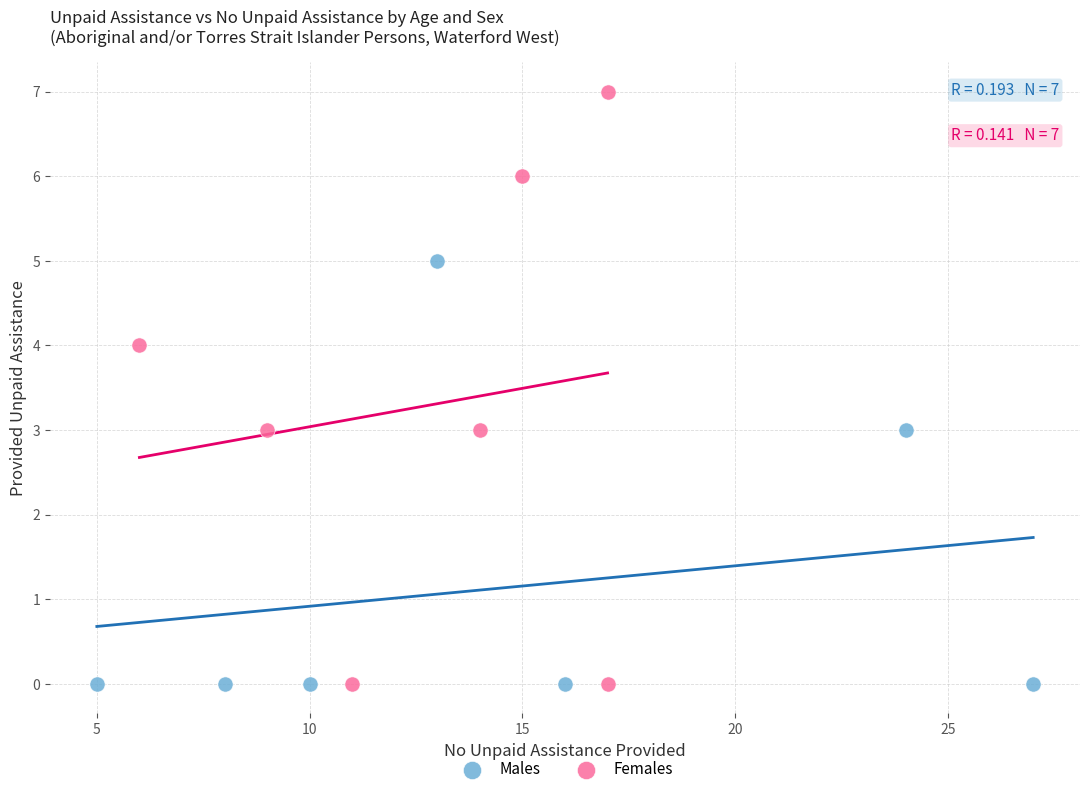

Which series has the largest Y range (max minus min)?

Females